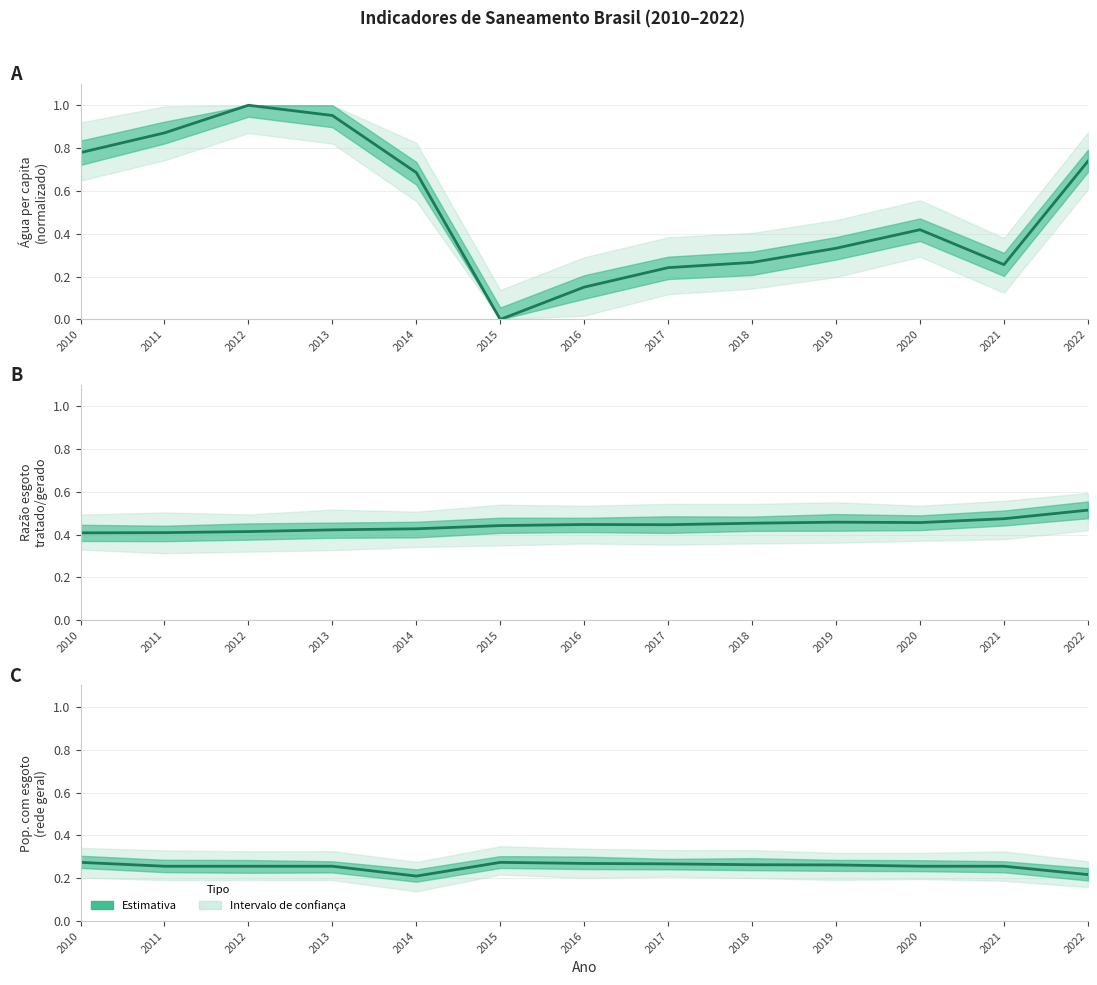

What value does the Volume de água per capita (normalizado) series have at 2022?

0.7